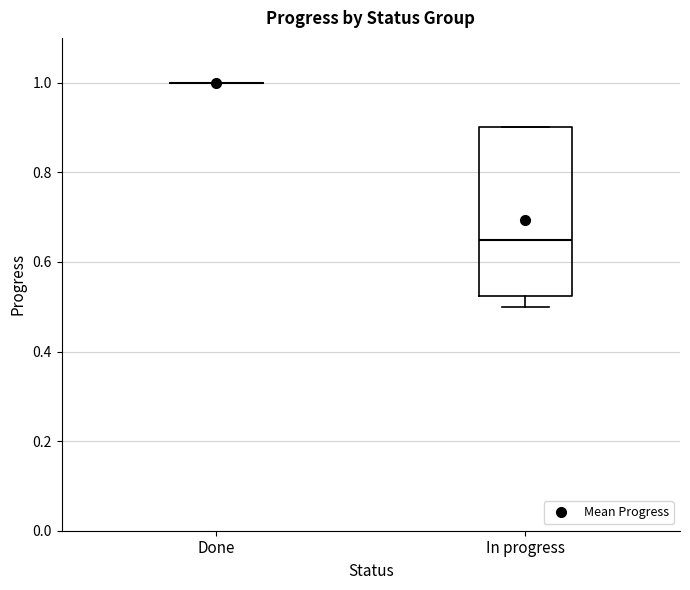

Reading left to right, transcribe this box plot: for each box, give where its median line is, the range the box spans, and where its two whiskers end, as read against the y-axis. The values are not printed on the chart, so give them approximately, as read against the axis.

Done: box collapsed to a line at 1.00, whiskers 1.00 to 1.00
In progress: median 0.66, box 0.52 to 0.90, whiskers 0.50 to 0.90